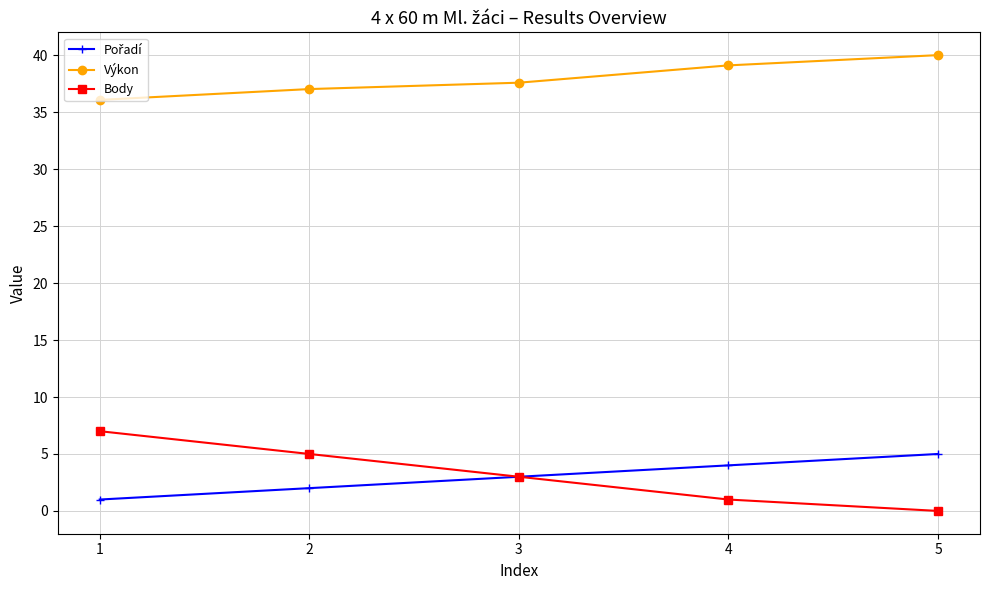

Which label corresponds to the smallest value in the chart?

5